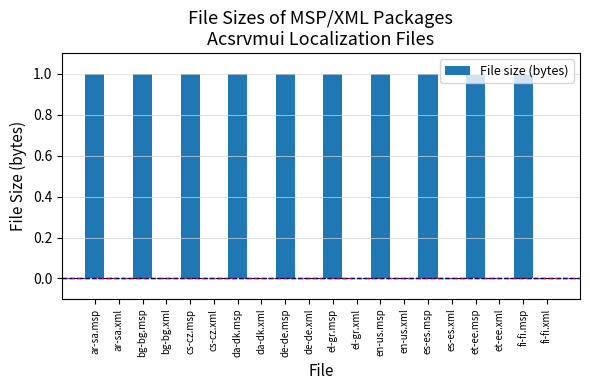

What is the maximum value shown in the chart?

1.0